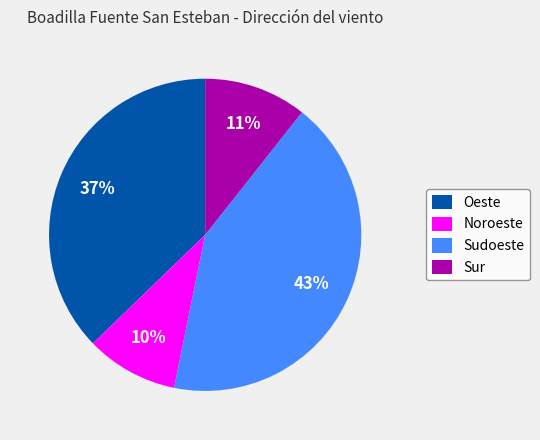

To the nearest percent, what percentage of the pie is Sudoeste?

43%